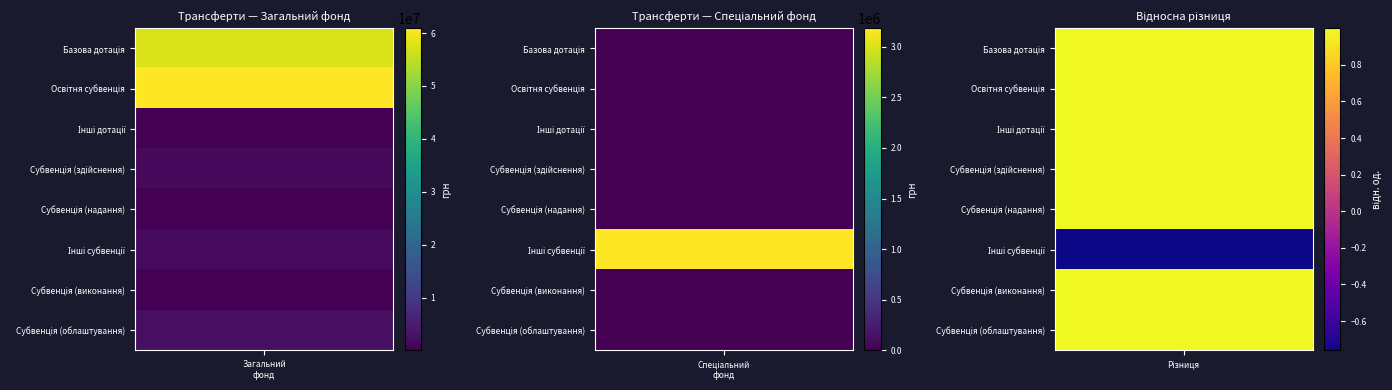

How many values in Базова дотація are above zero?

1